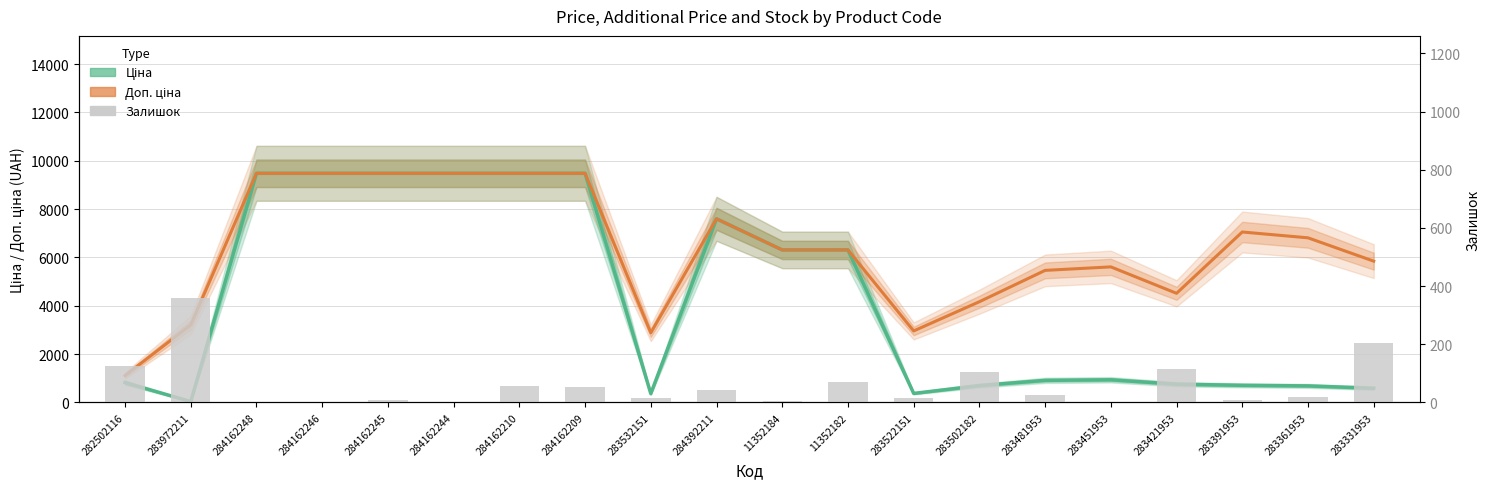

What is the difference between the Доп. ціна values at 283451953 and 283391953?

1444.1